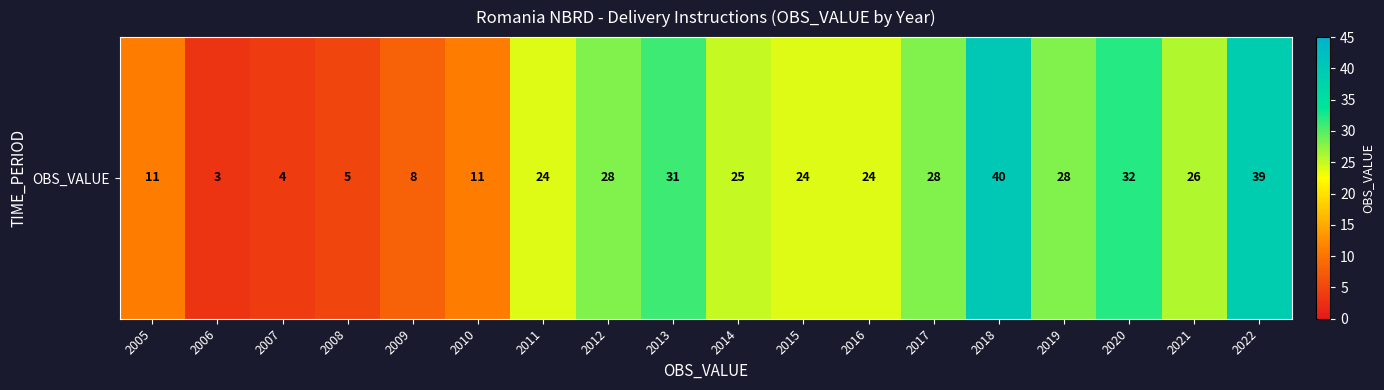

How many data points are less than 25?

9